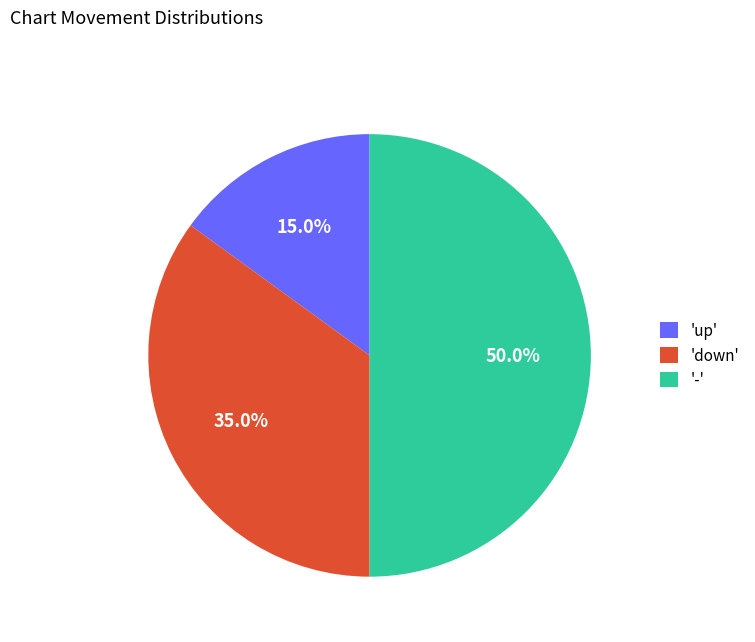

Rank the categories by value from highest to lowest.

'-', 'down', 'up'